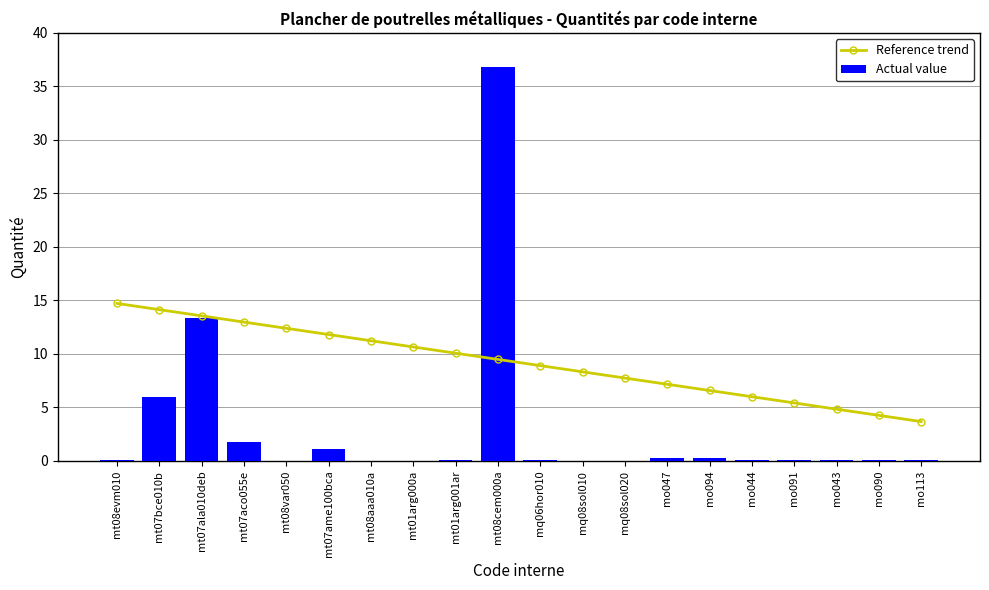

What is the maximum value shown in the chart?

36.8